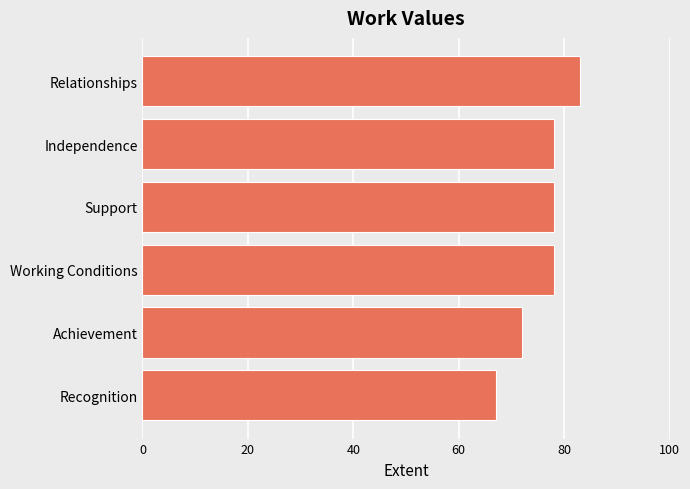

How many categories are shown in the chart?

6